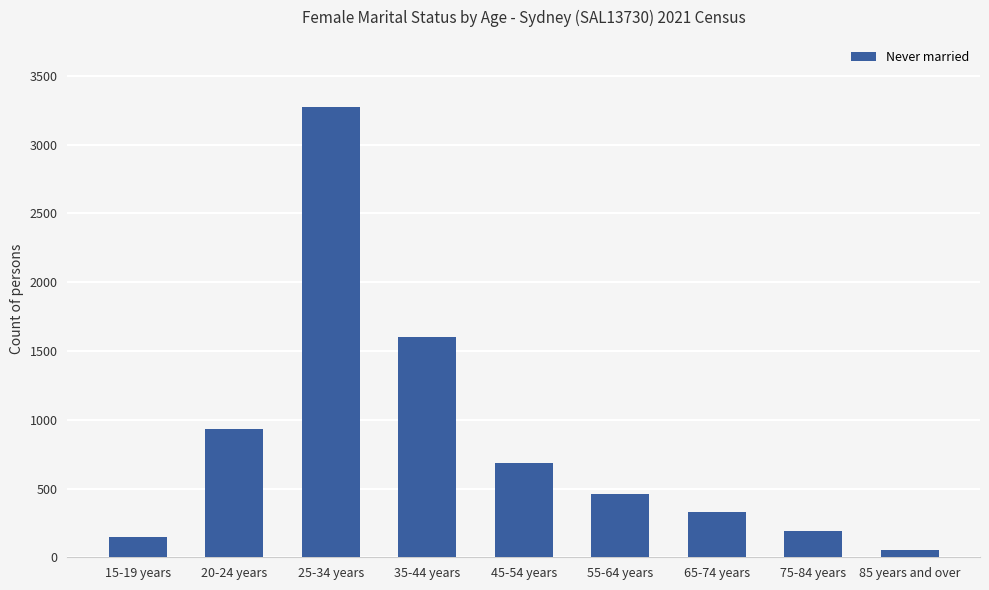

List the labels in order of value, largest first.

25-34 years, 35-44 years, 20-24 years, 45-54 years, 55-64 years, 65-74 years, 75-84 years, 15-19 years, 85 years and over